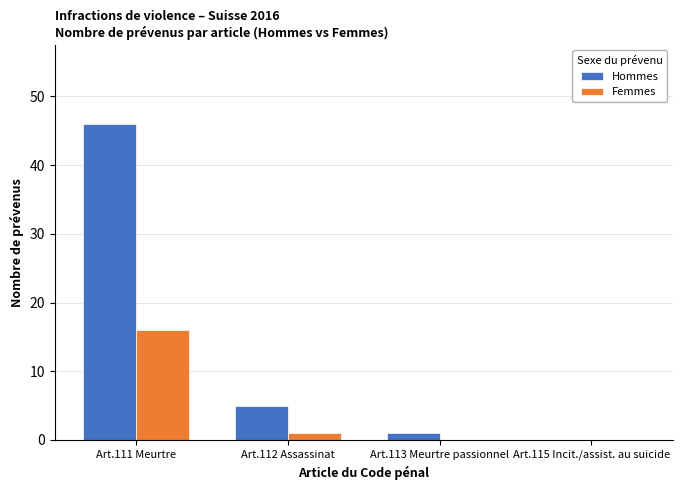

Between Art.112 Assassinat and Art.113 Meurtre passionnel, which series saw the biggest shift?

Hommes